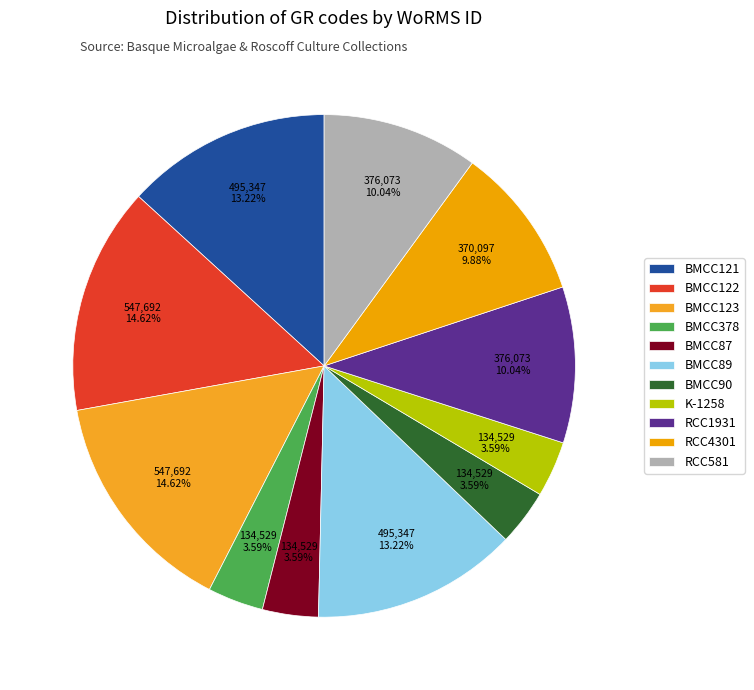

To the nearest percent, what is the difference between the largest and smallest slice percentages?

11%